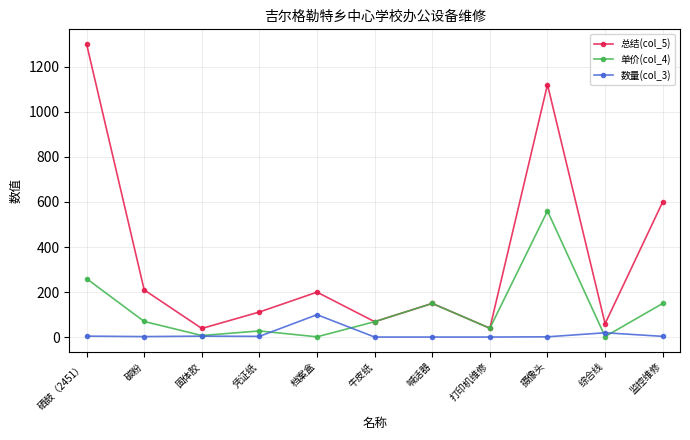

What is the minimum value shown in the chart?

1.0